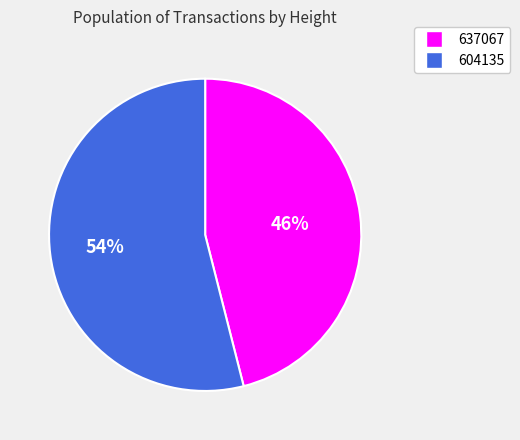

To the nearest percent, what is the difference between the largest and smallest slice percentages?

8%